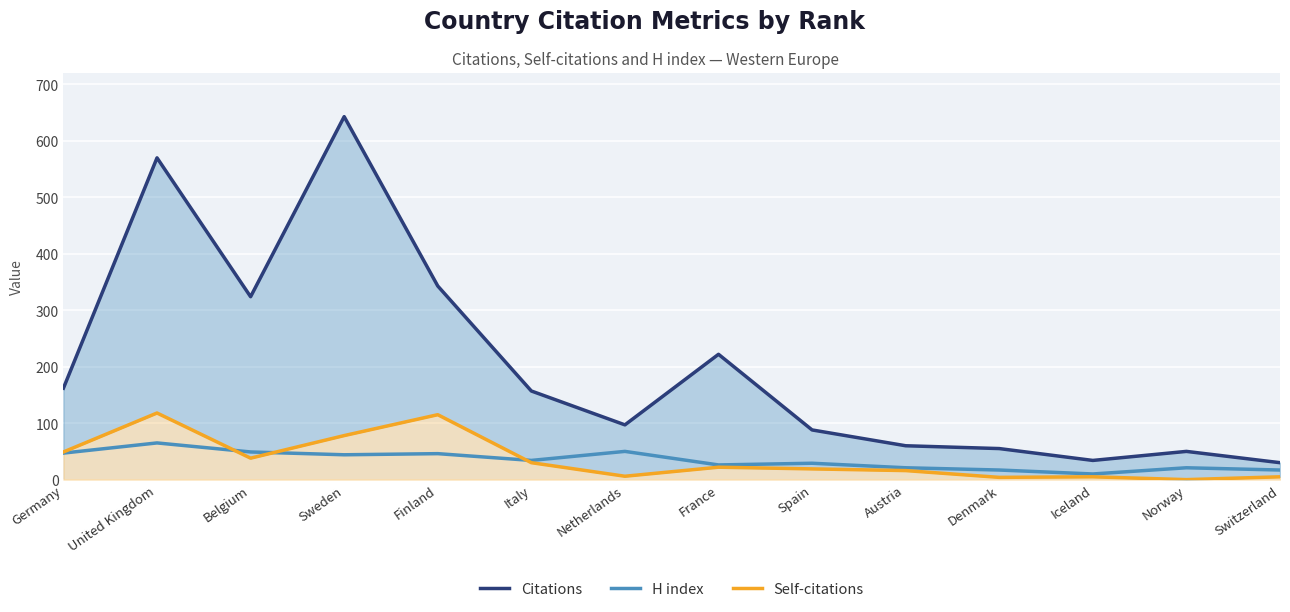

At how many categories does at least one series exceed 533?

2